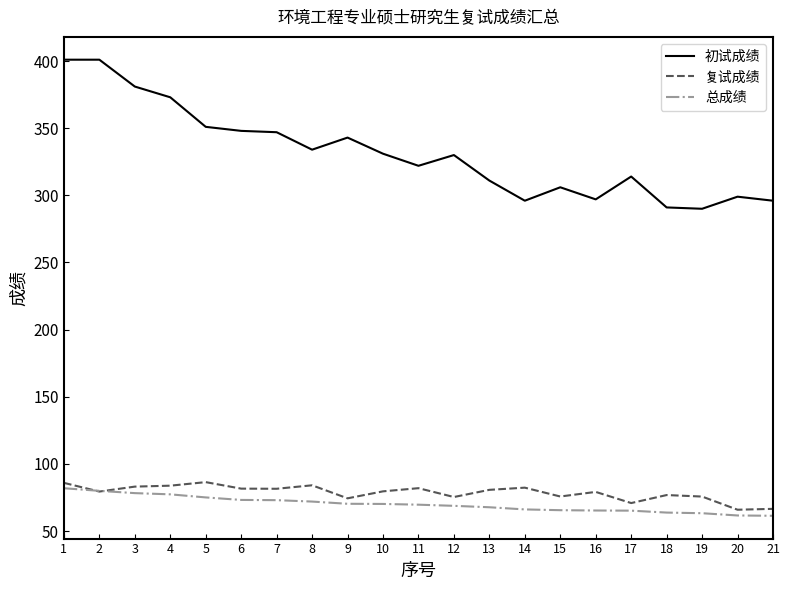

The 初试成绩 series shows 507.4 at 18. True or false?

False